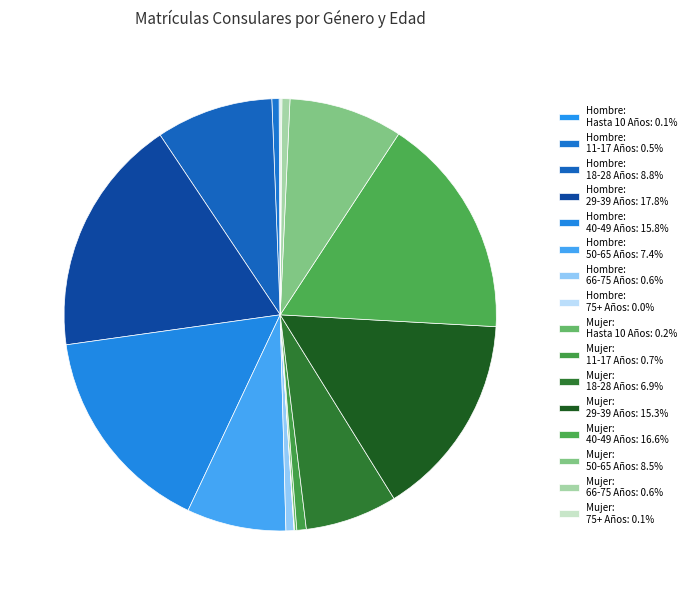

Is there a majority slice in this chart?

No